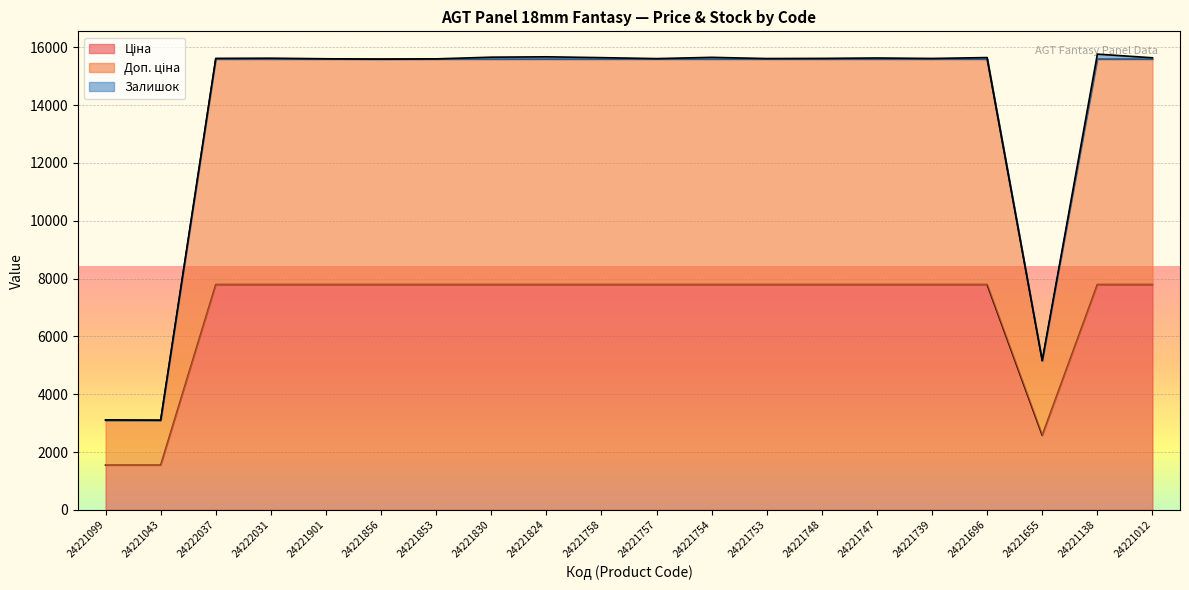

List the labels in order of Доп. ціна value, smallest first.

24221099, 24221043, 24221655, 24222037, 24222031, 24221901, 24221856, 24221853, 24221830, 24221824, 24221758, 24221757, 24221754, 24221753, 24221748, 24221747, 24221739, 24221696, 24221138, 24221012